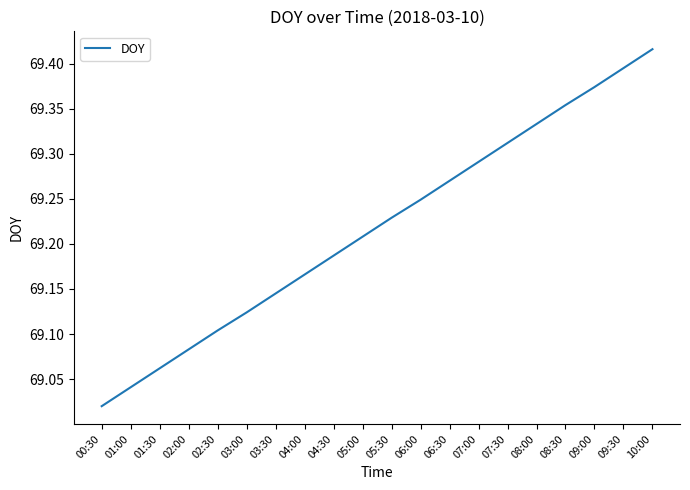

Rank the categories by value from highest to lowest.

10:00, 09:30, 09:00, 08:30, 08:00, 07:30, 07:00, 06:30, 06:00, 05:30, 05:00, 04:30, 04:00, 03:30, 03:00, 02:30, 02:00, 01:30, 01:00, 00:30